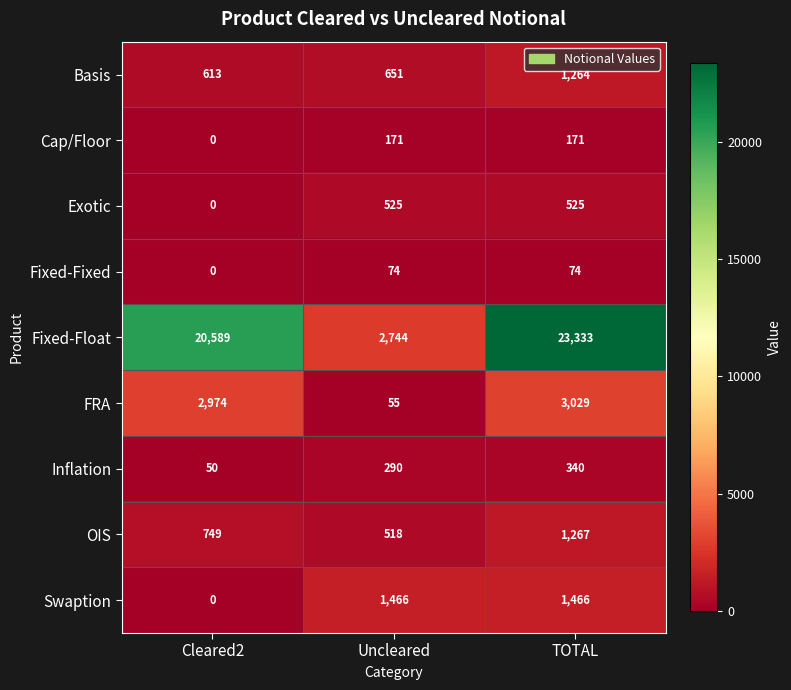

The value of Swaption at TOTAL is 888. True or false?

False